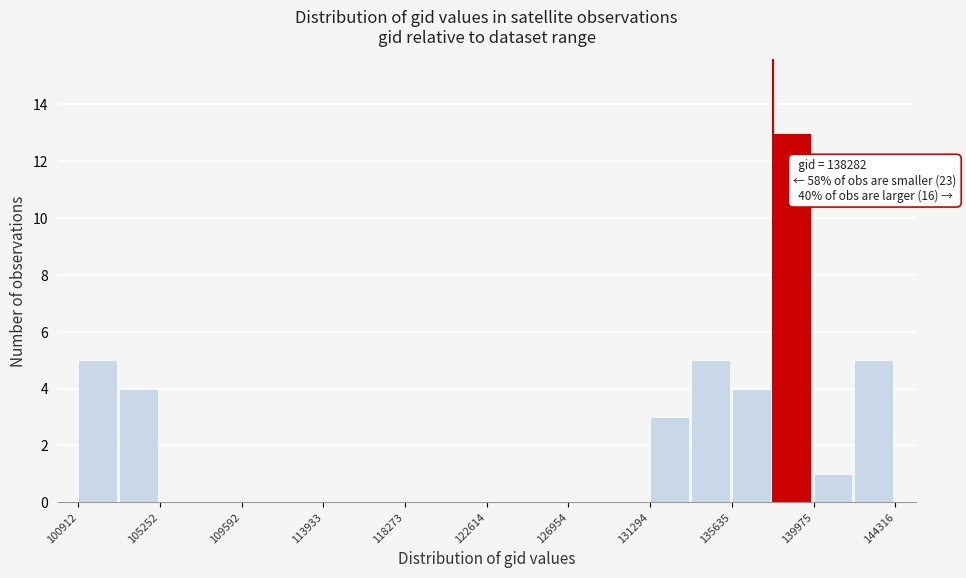

Which range on the x-axis has the tallest bar?

138000 to 140000